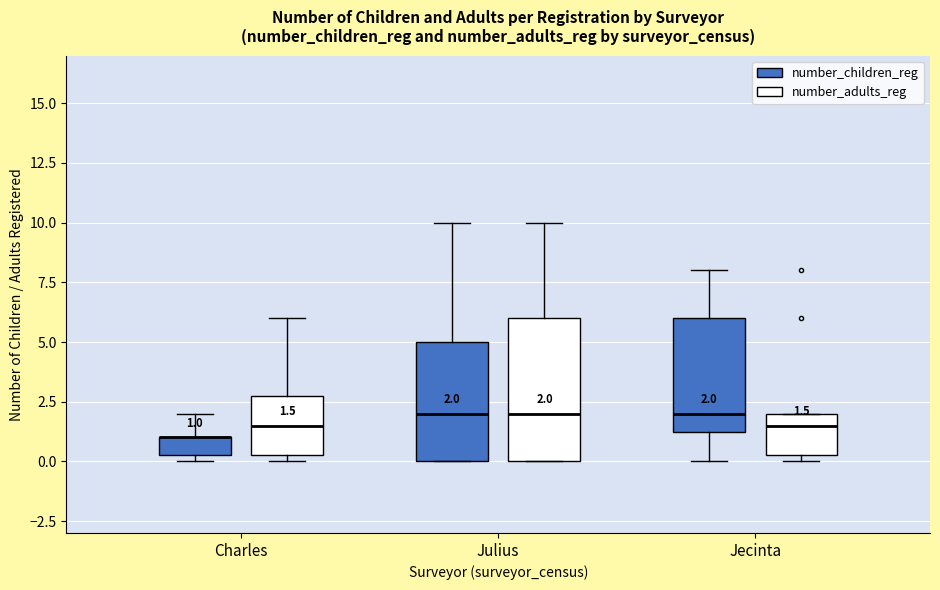

Which box is the tallest, from its lower edge to its upper edge?

Julius (number_adults_reg)